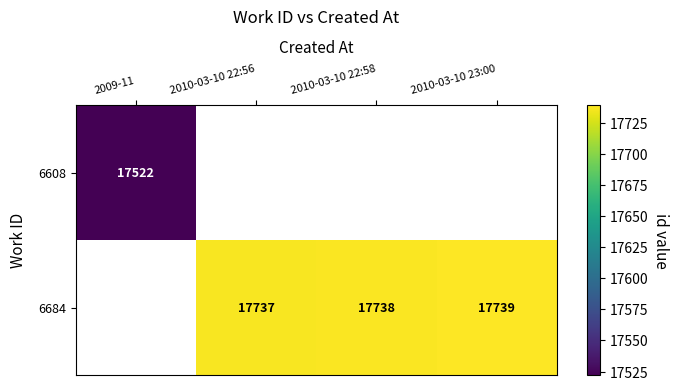

Is the value of 6684 at 2010-03-10 23:00 greater than the value of 6608 at 2009-11?

Yes